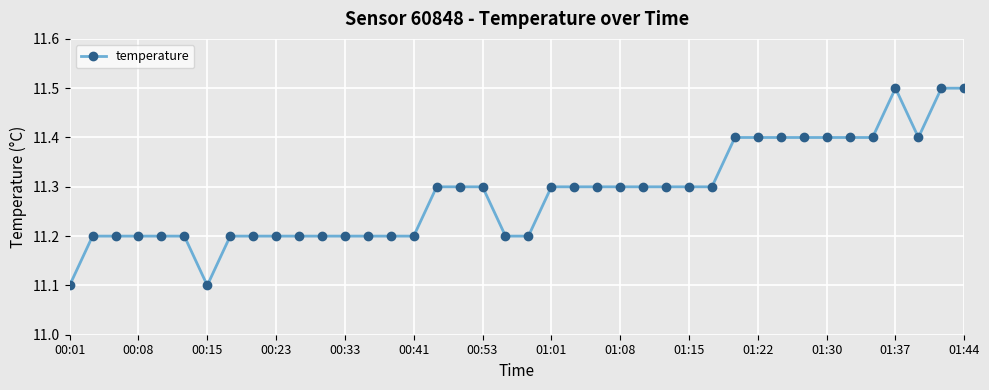

What is the value of the 18th point from the left?

11.3